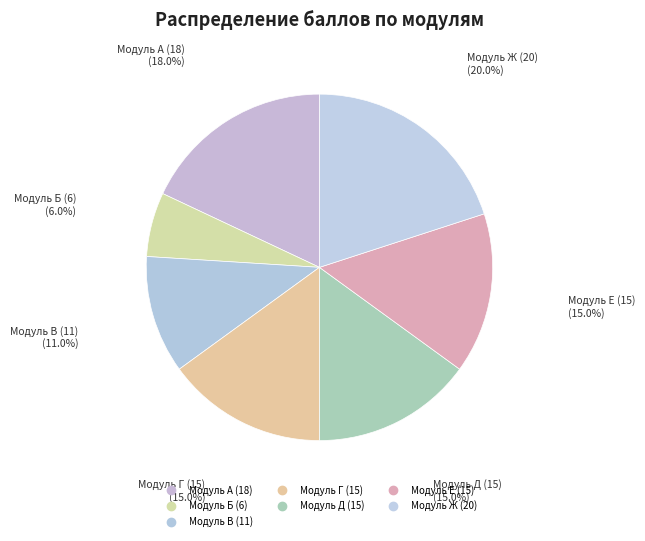

To the nearest percent, what percentage of the pie is Модуль Е (15)?

15%